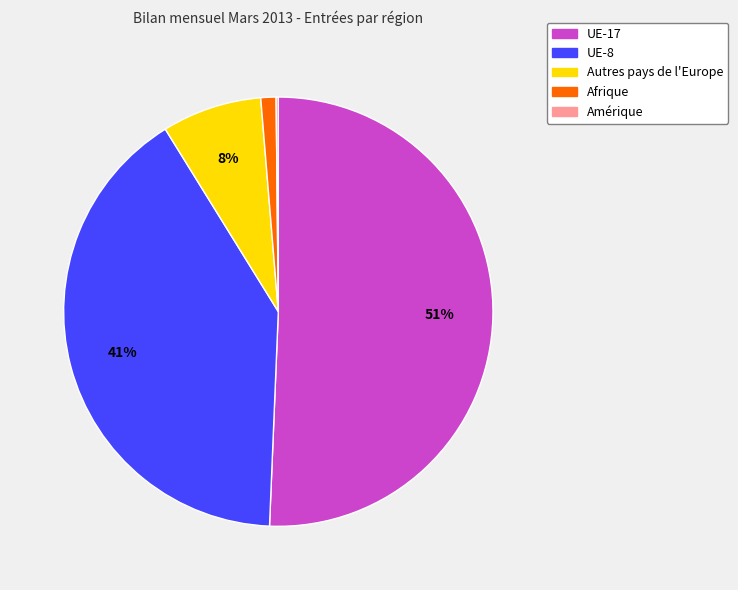

Does UE-17 account for over 50% of the chart?

Yes